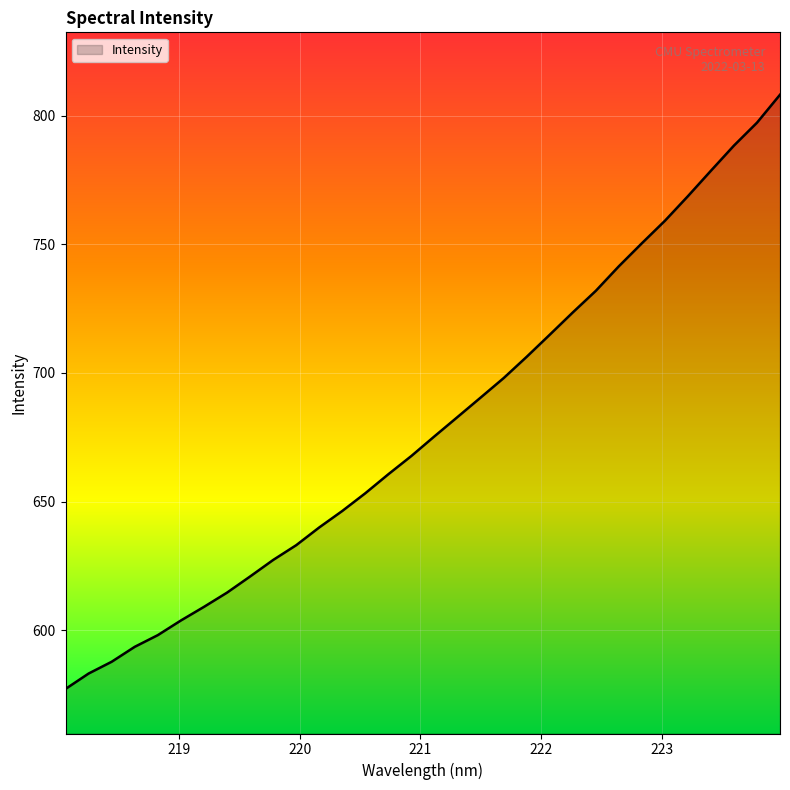

Reading left to right, extract all data points from this chart.

577.2	583.2	587.8	593.6	598.1	603.8	609.1	614.6	620.9	627.3	633.1	640.0	646.4	653.3	660.6	667.8	675.4	682.9	690.4	698.0	706.3	714.8	723.5	731.9	741.4	750.4	759.1	768.7	778.6	788.3	797.2	808.1